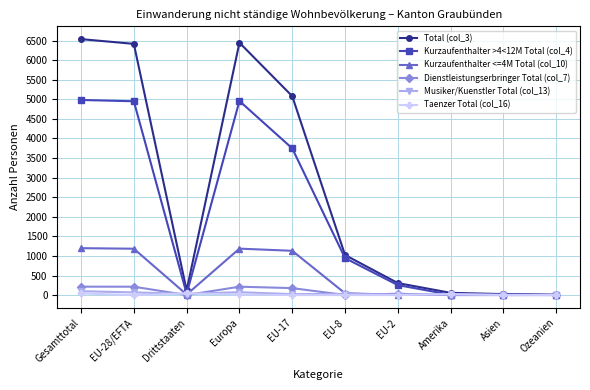

What is the maximum value shown in the chart?

6537